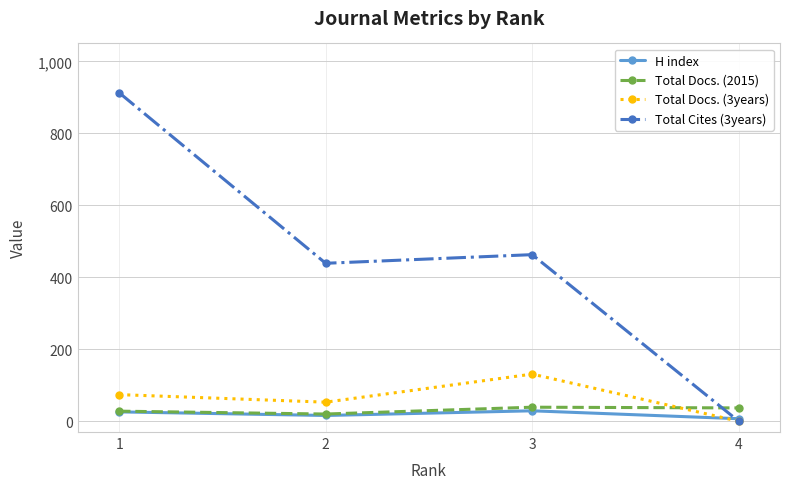

The value of Total Cites (3years) at 1 is 913. True or false?

True